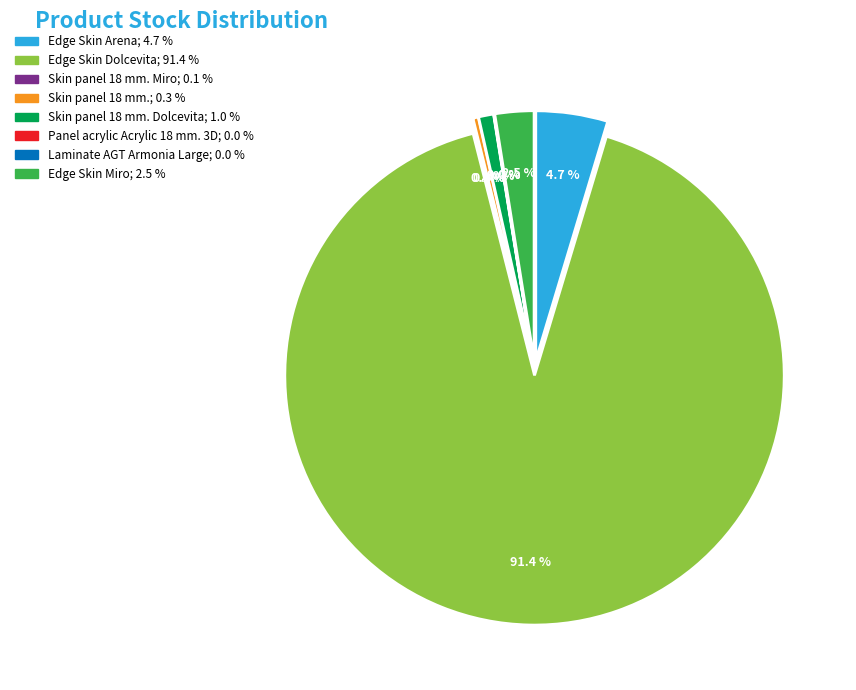

The Laminate AGT Armonia Large slice represents 0% of the pie. True or false?

True